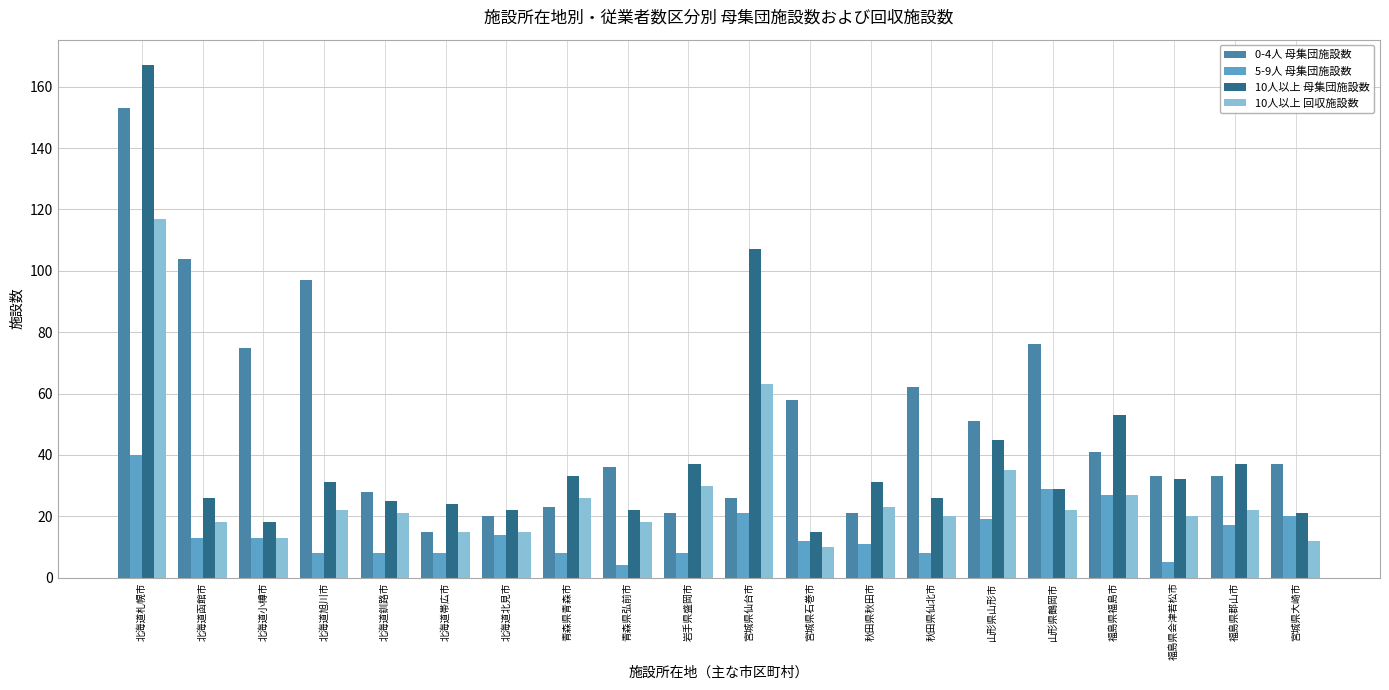

Is it true that 0-4人 母集団施設数 equals 153 at 北海道札幌市?

True